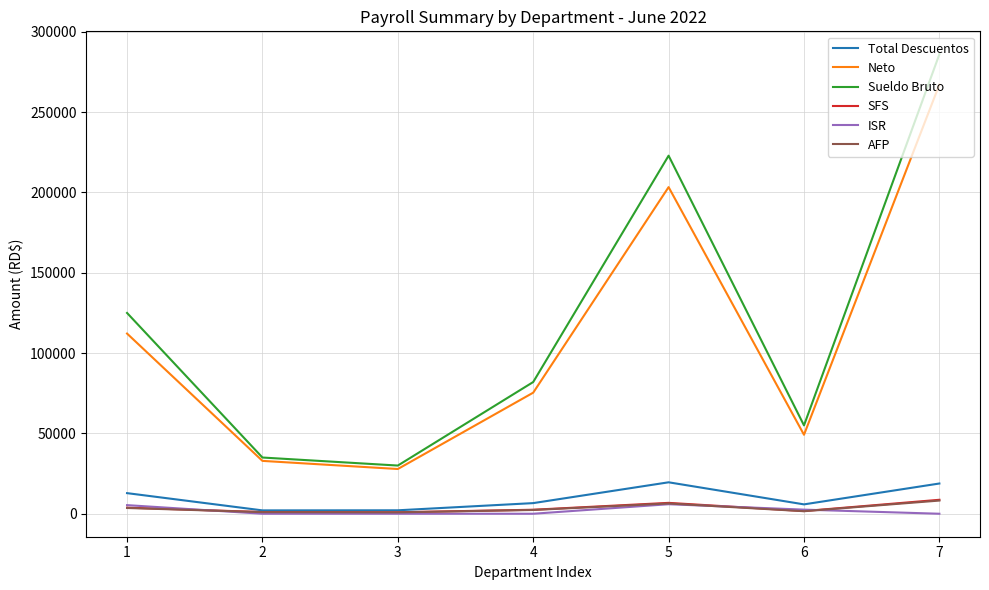

What are all the series names shown in the legend?

Total Descuentos, Neto, Sueldo Bruto, SFS, ISR, AFP